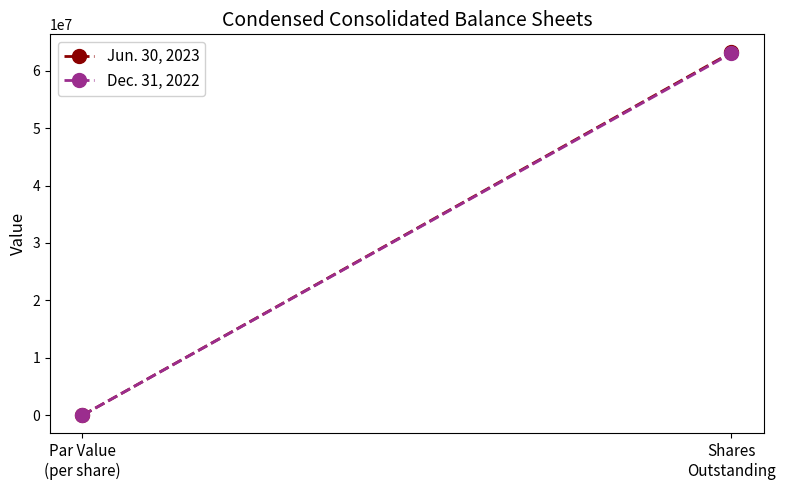

How many values in Jun. 30, 2023 are above zero?

1